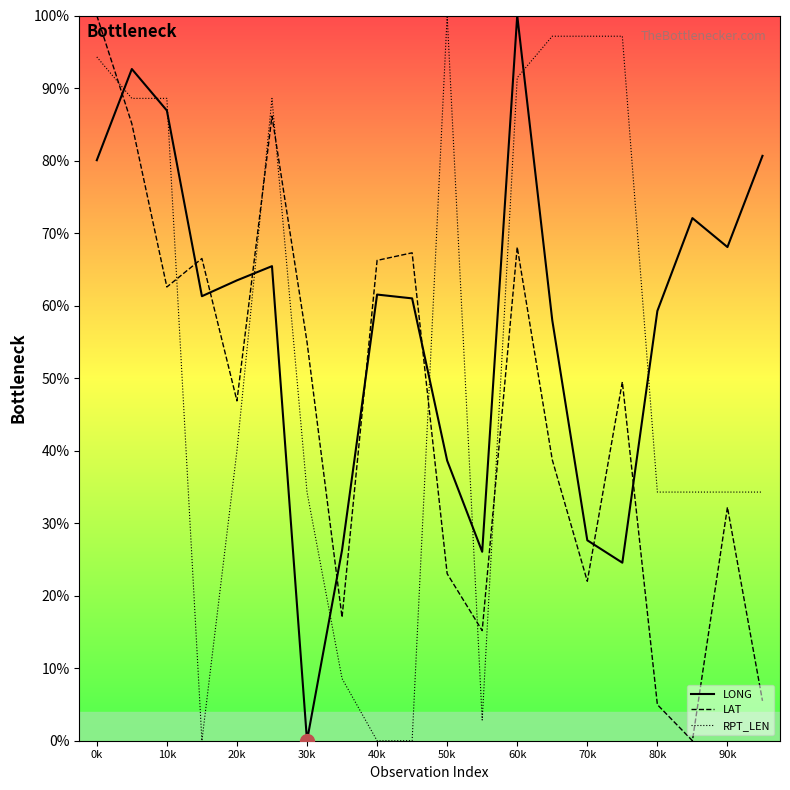

What is the average value of the LONG series?

57.7